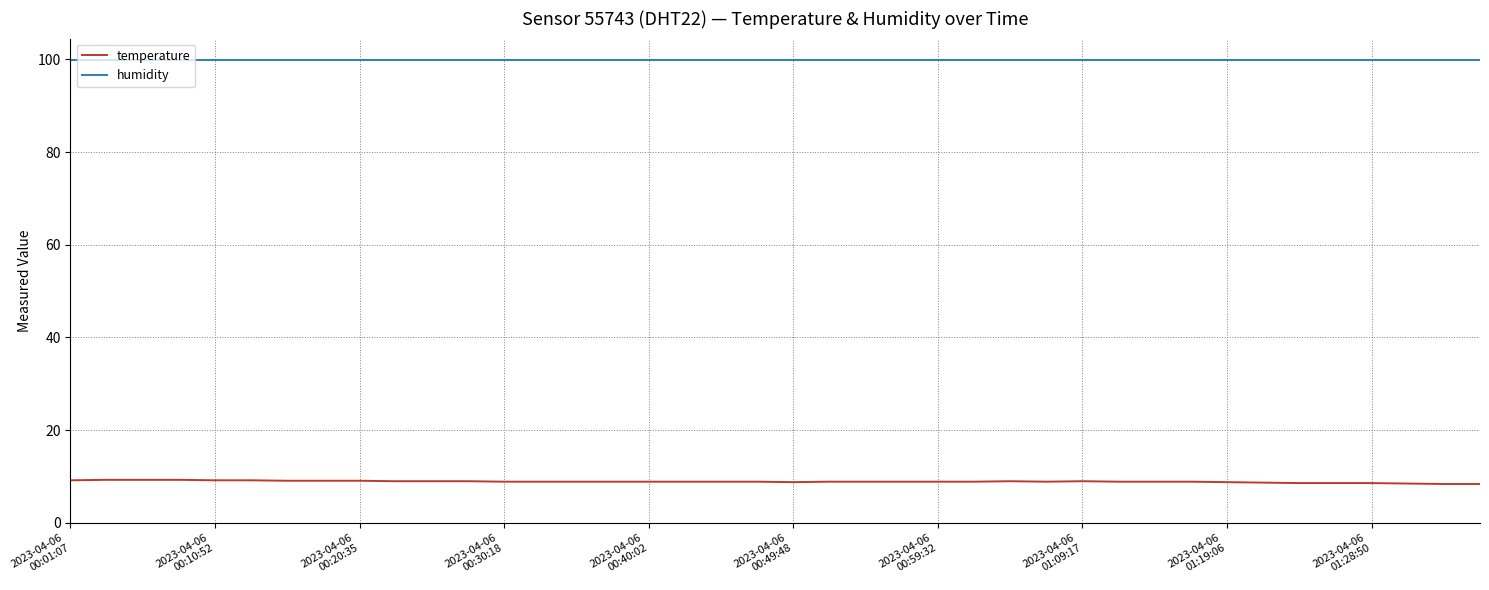

What is the average value of the temperature series?

8.9